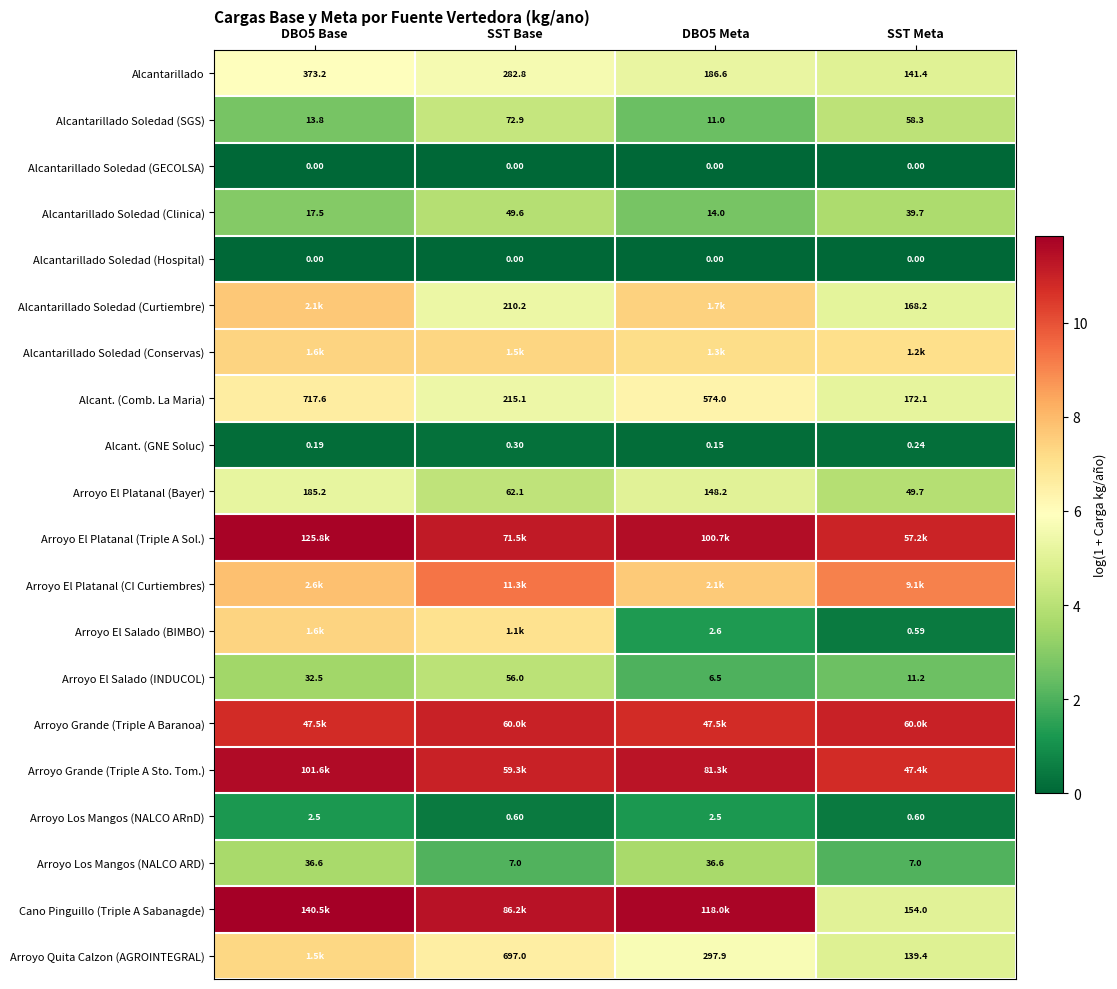

Is the value of Alcantarillado Soledad (Hospital) at SST Meta greater than the value of Arroyo El Salado (INDUCOL) at SST Base?

No